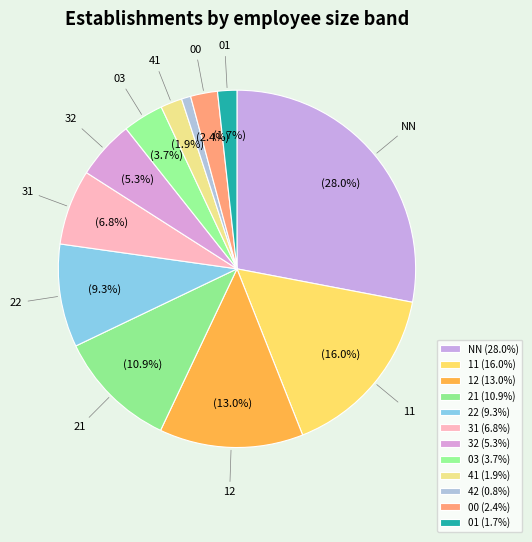

To the nearest percent, what is the difference between the 32 and 12 slice percentages?

8%